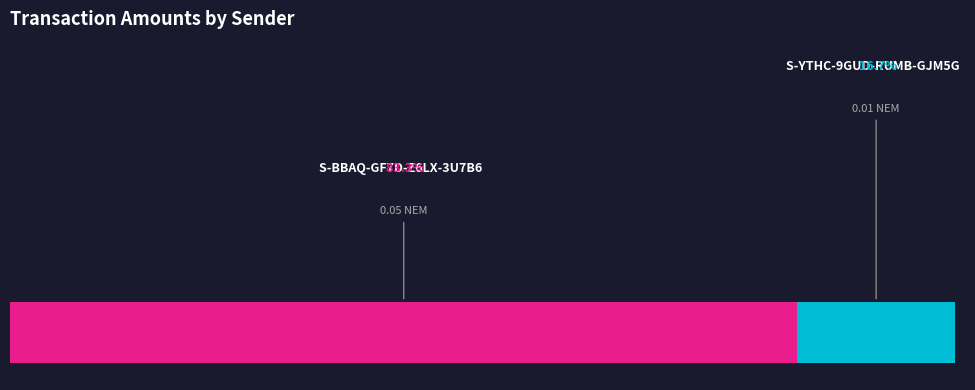

Combined, what portion of the pie is S-BBAQ-GF7D-Z6LX-3U7B6 and S-YTHC-9GUD-RUMB-GJM5G?

100.0%